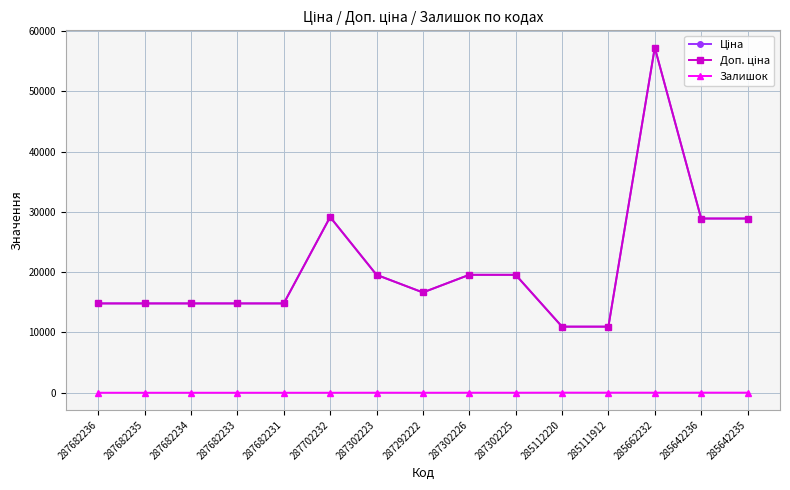

At which label is Доп. ціна closest to 34111?

287702232